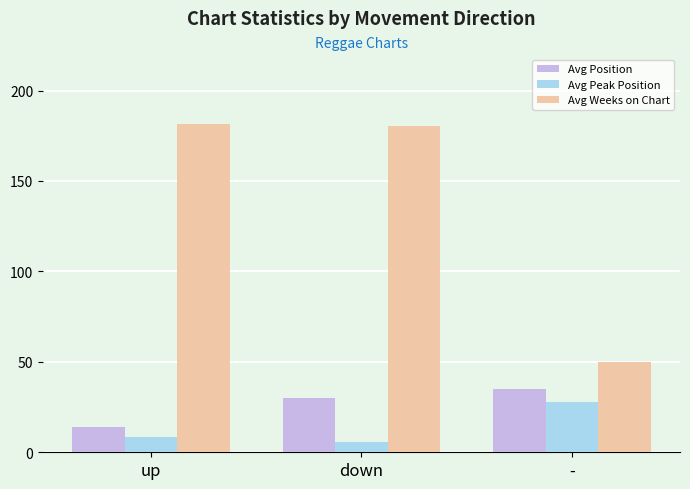

Is it true that Avg Position equals 17.9 at -?

False